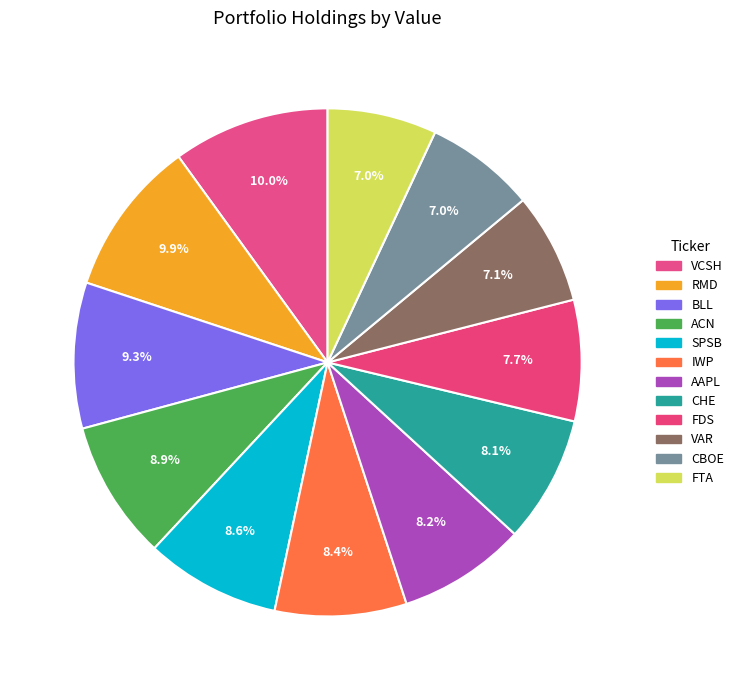

To the nearest percent, what is the average slice percentage?

8%